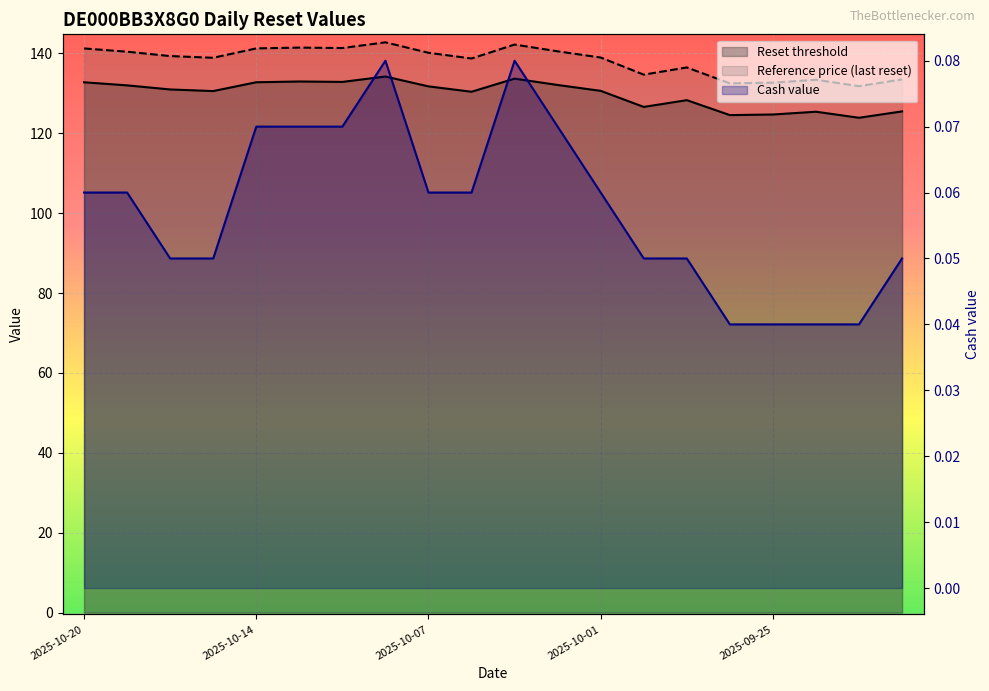

What is the maximum value shown in the chart?

142.8